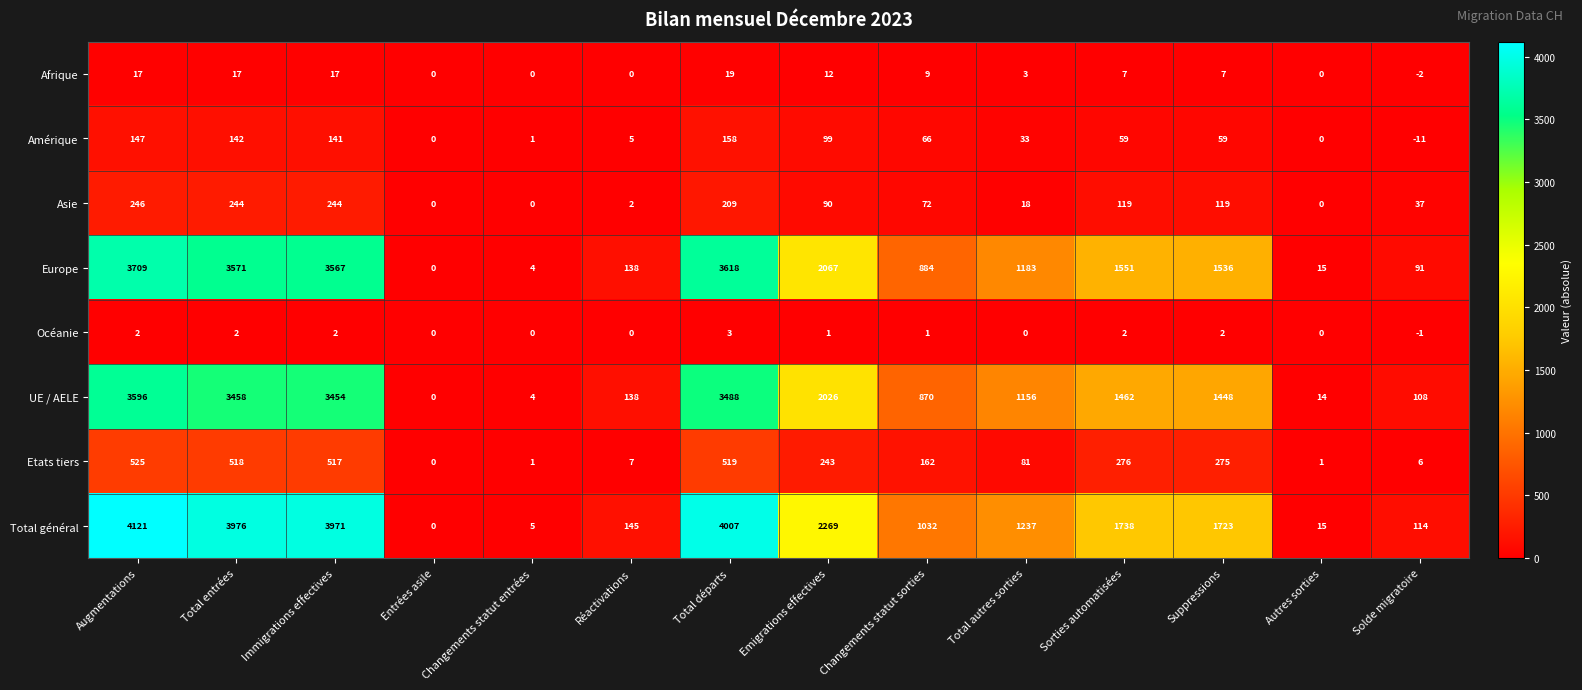

Is it true that Total général equals 1032 at Changements statut sorties?

True